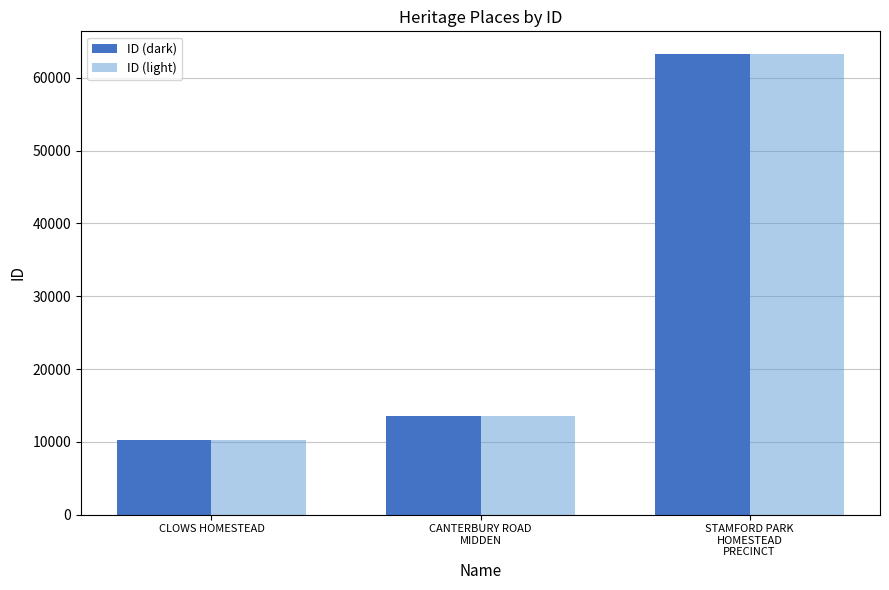

What is the sum of the ID (light) values at CANTERBURY ROAD
MIDDEN and CLOWS HOMESTEAD?

23837